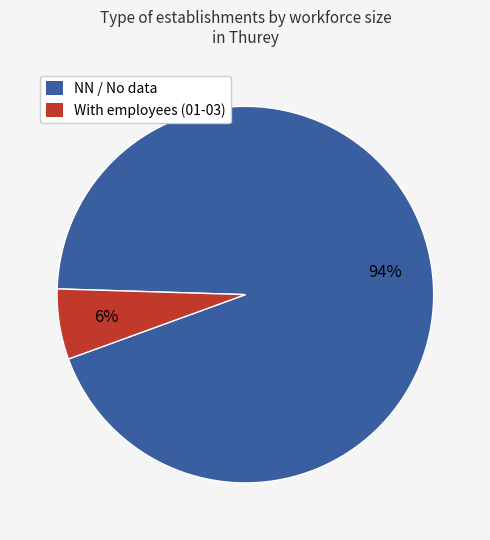

How many slices are in this pie chart?

2